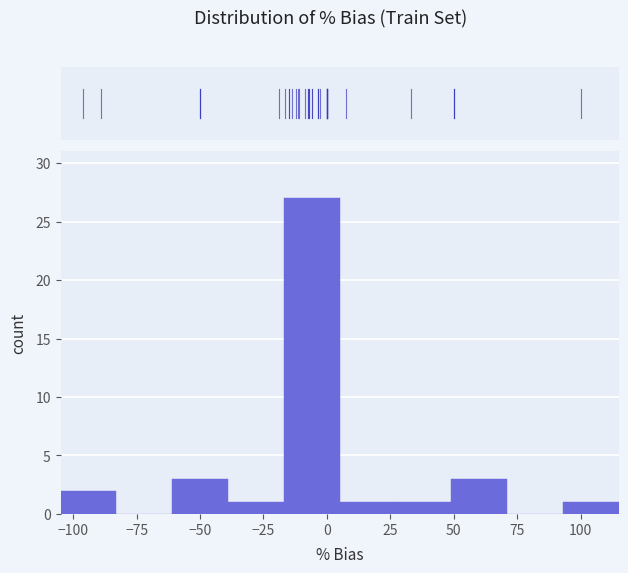

Over which range of the x-axis is the bar tallest?

-17 to 5